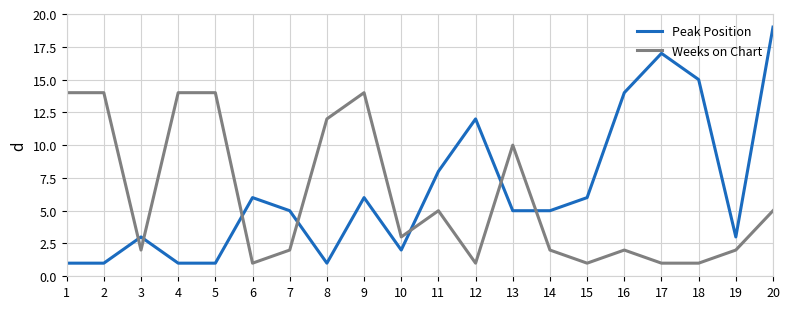

The Peak Position series shows 19 at 20. True or false?

True